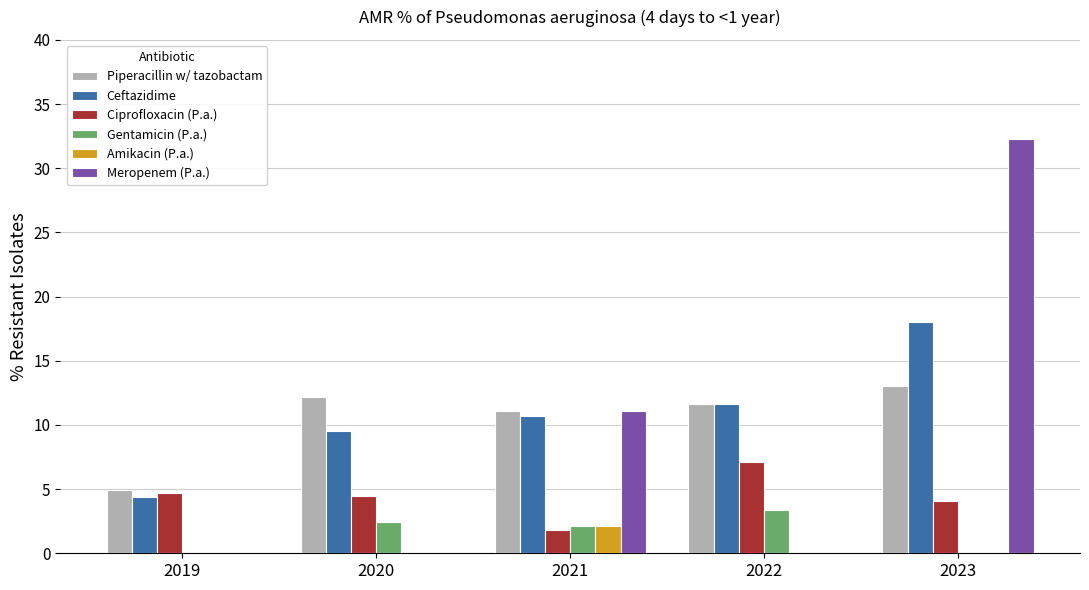

What is the sum of all Ceftazidime values?

54.2